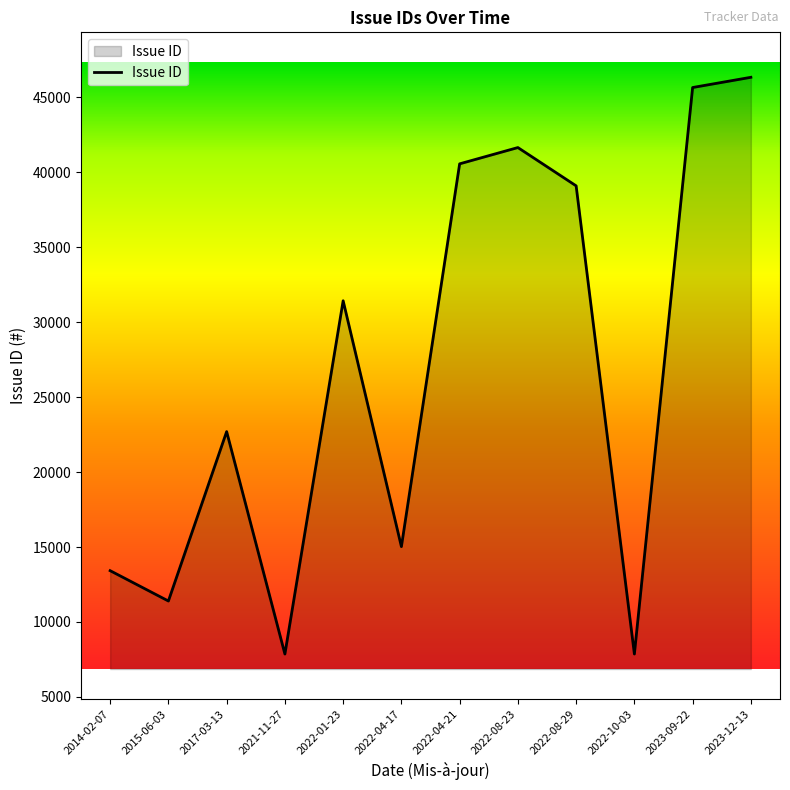

What is the average value?

26918